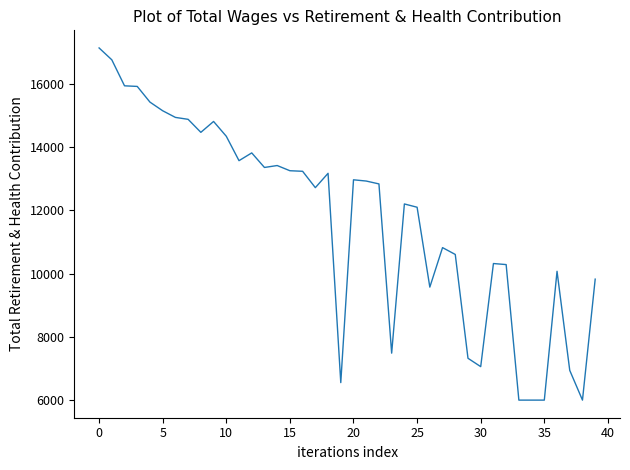

What is the maximum value shown in the chart?

17129